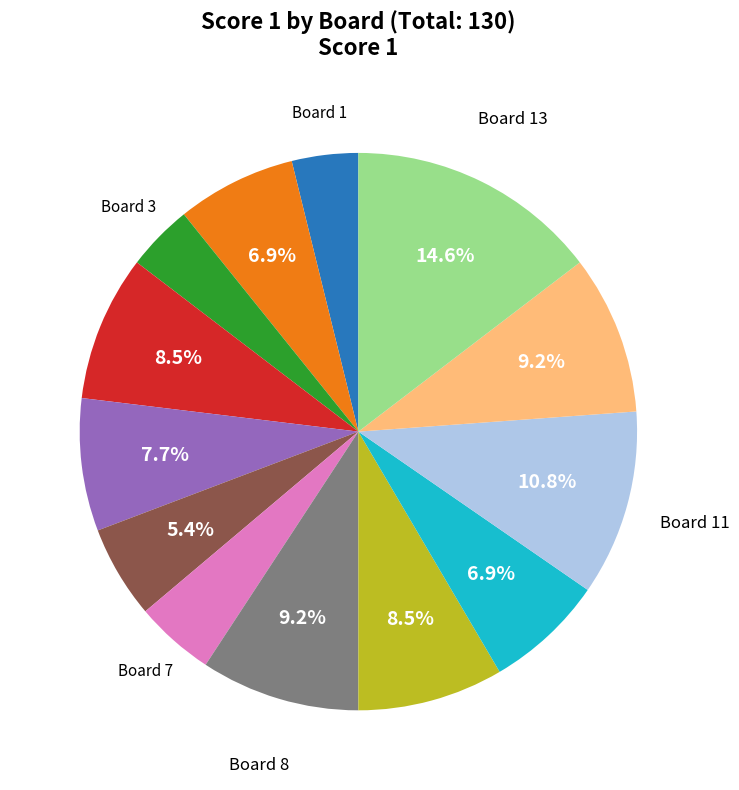

Is there a majority slice in this chart?

No